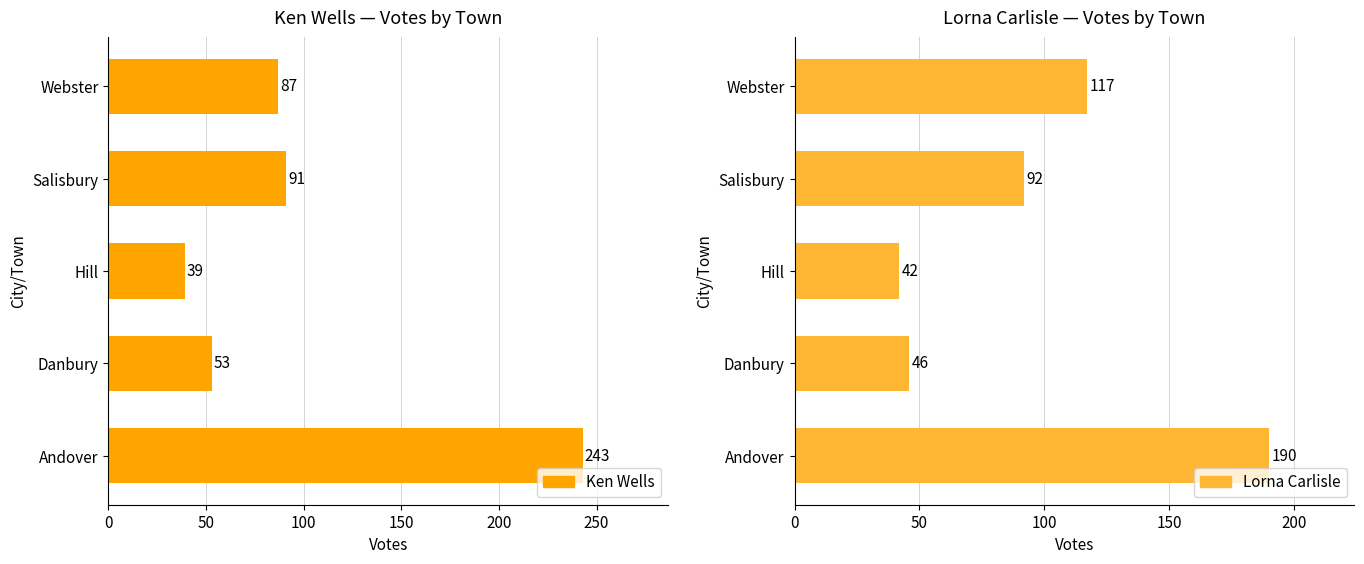

What is the total value across all series at Salisbury?

183